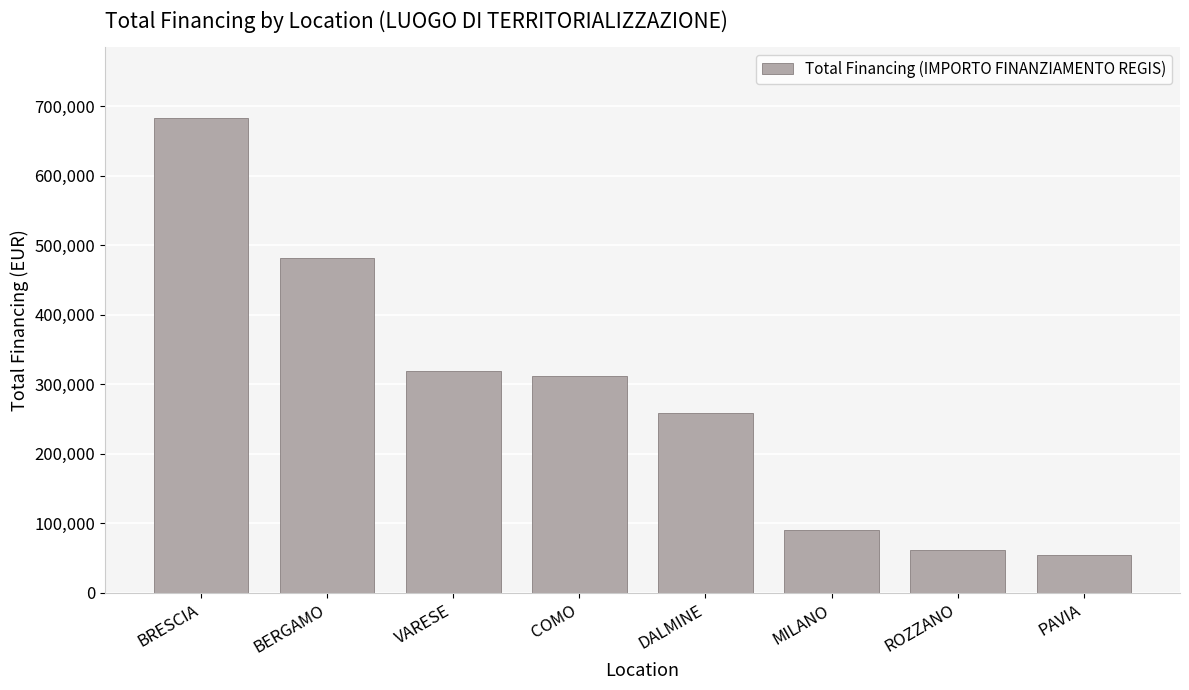

What is the change in value from BRESCIA to ROZZANO?

-620440.0